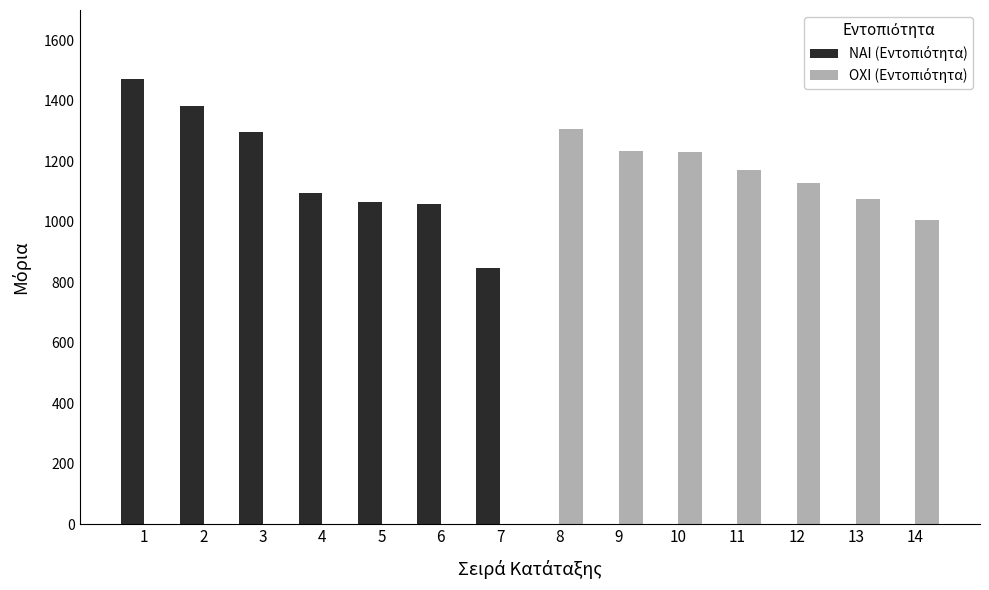

What is the total value across all series at 8?

1306.1